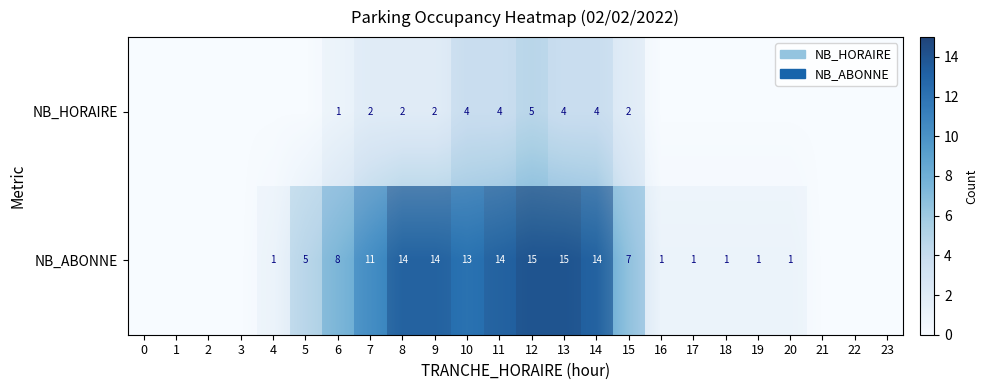

How many positive values does the NB_HORAIRE series have?

10